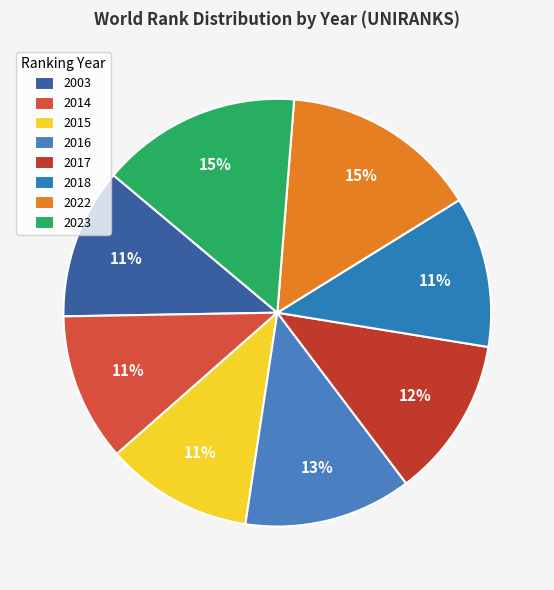

What percentage is the 2023 slice, to the nearest percent?

15%